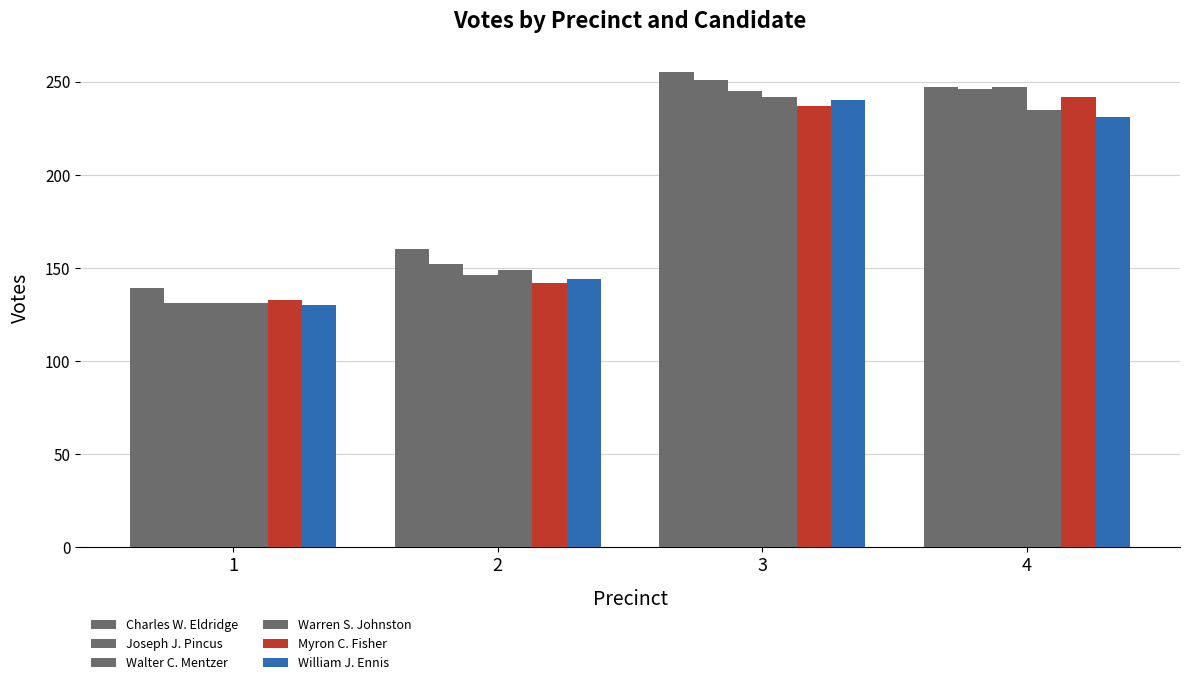

How many groups of bars are there?

4